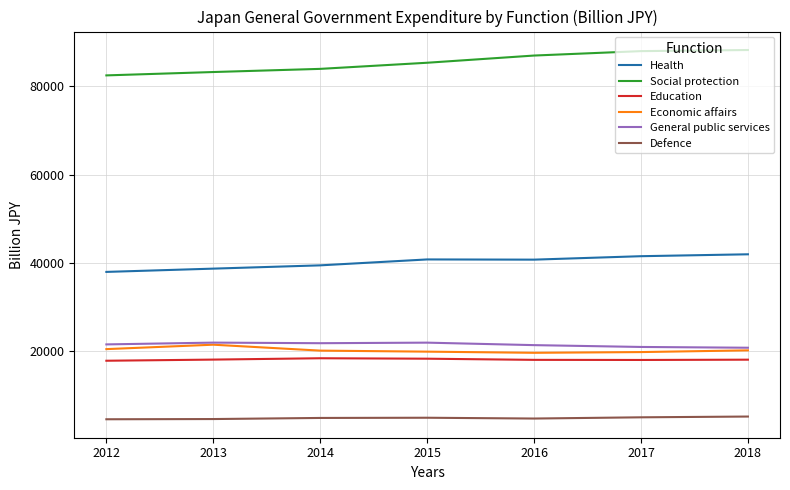

What is the minimum value shown in the chart?

4541.5